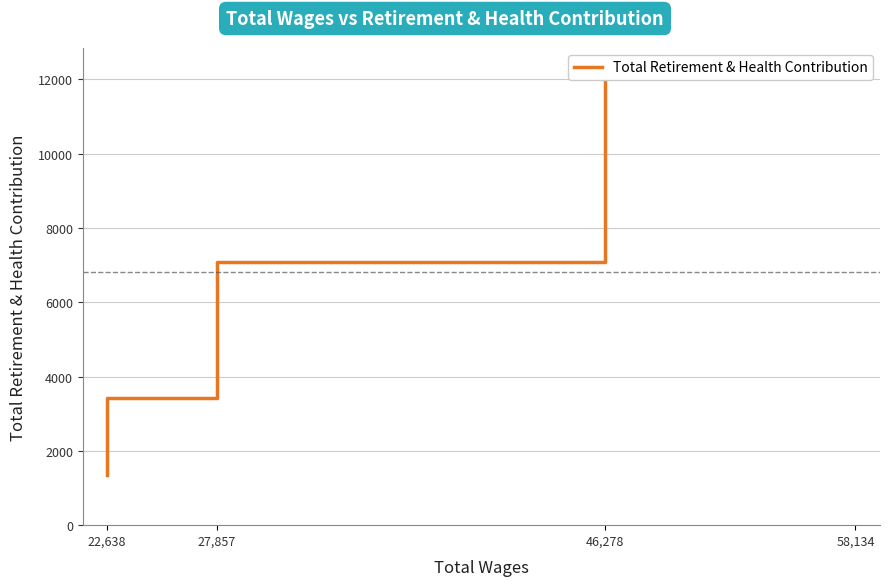

How many lines are shown in the chart?

1